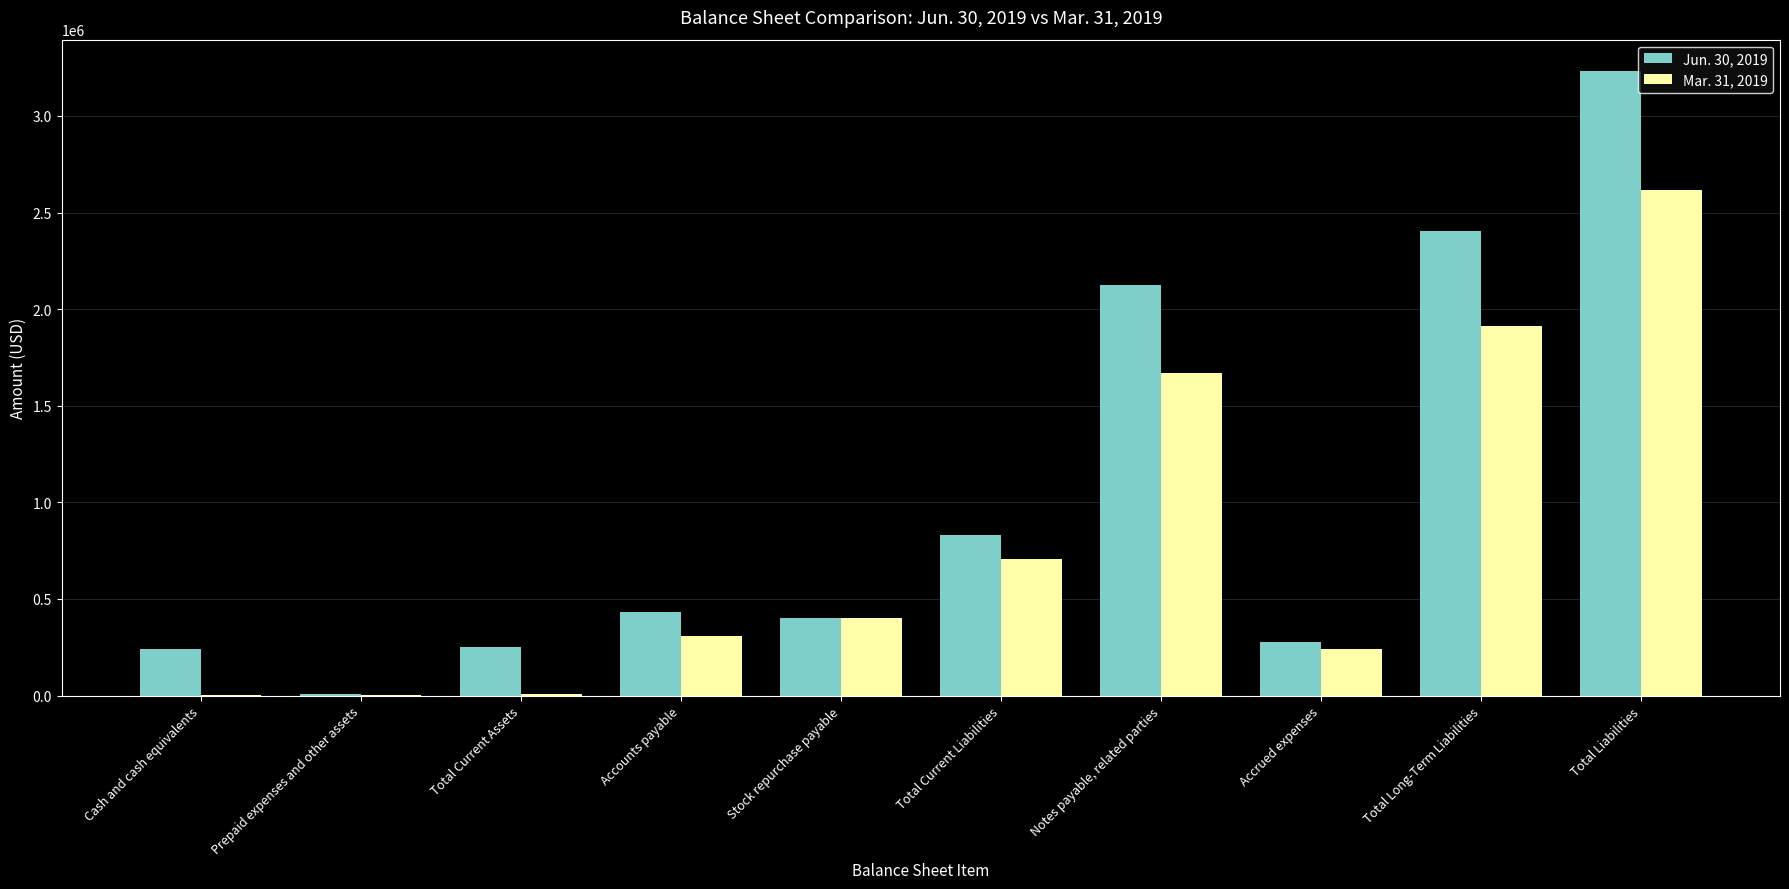

Is the value of Mar. 31, 2019 at Cash and cash equivalents greater than the value of Jun. 30, 2019 at Total Liabilities?

No